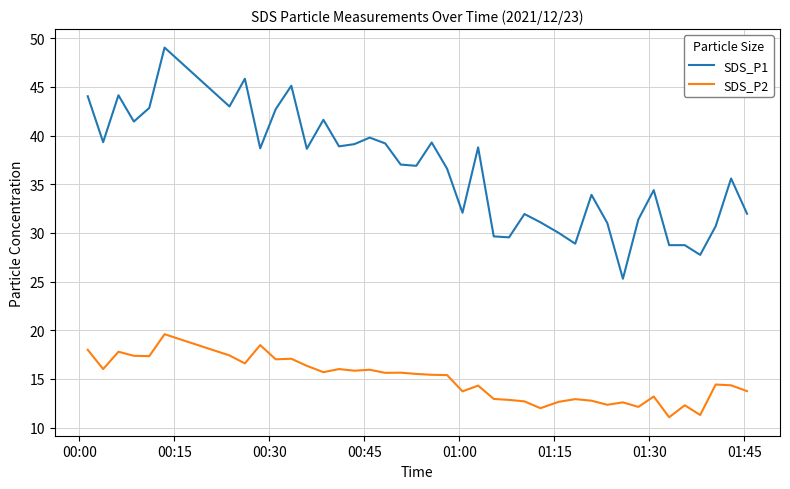

Which series has the widest spread of values?

SDS_P1